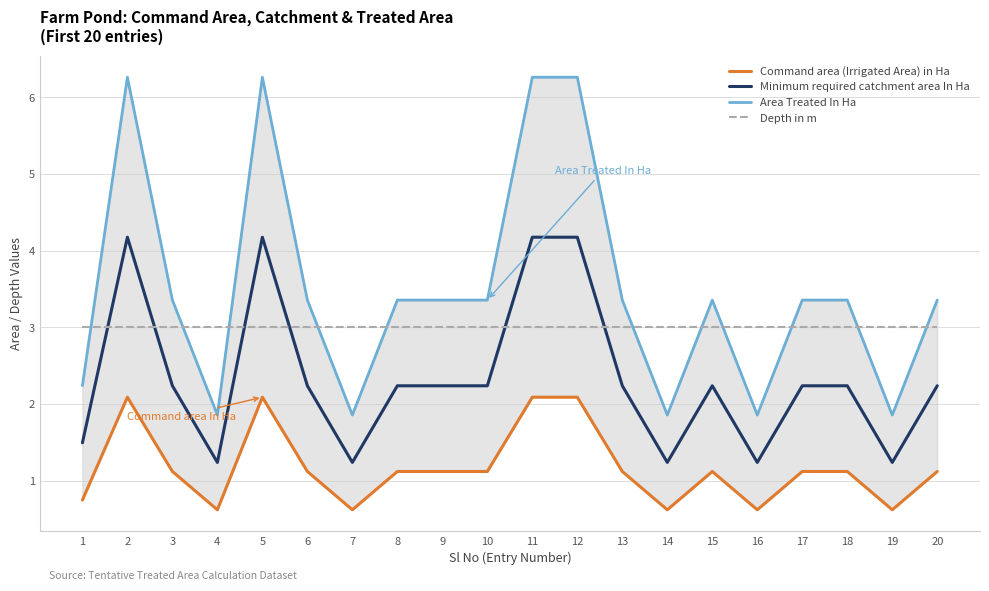

What is the spread (max minus min) of values at 12?

4.2